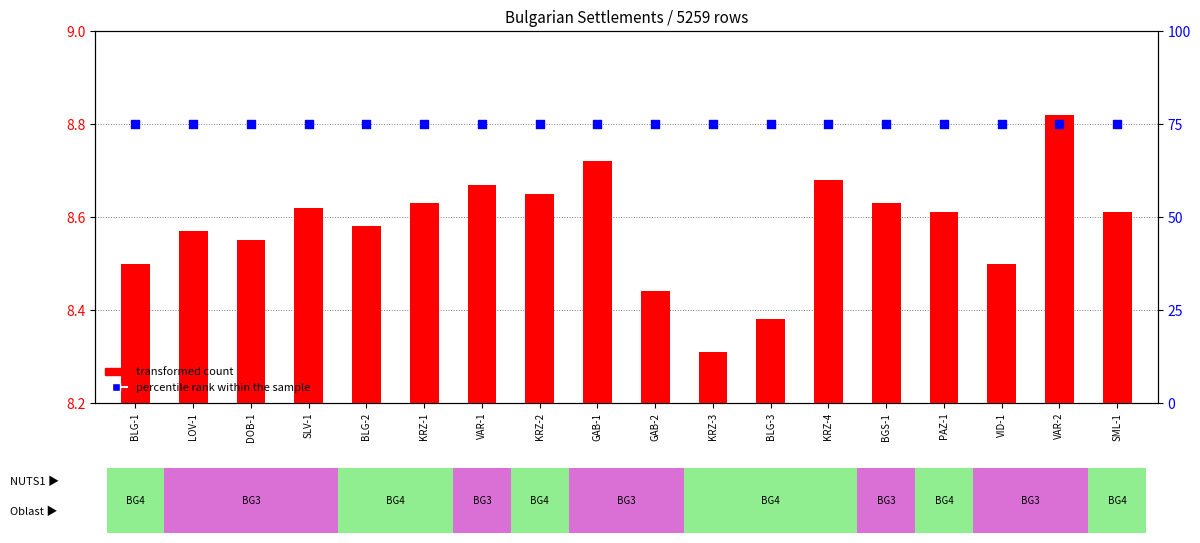

Is the value of percentile rank within the sample at VAR-2 greater than the value of transformed count at KRZ-1?

Yes